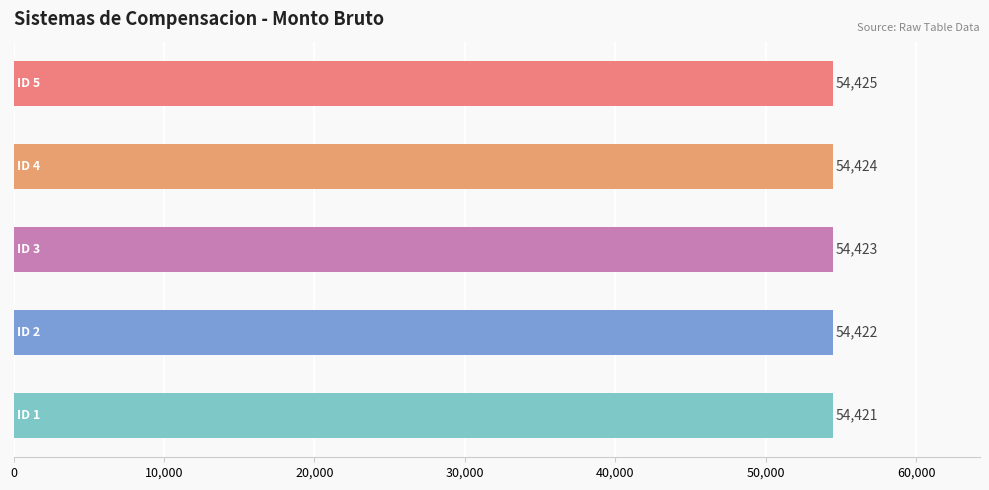

Reading bottom to top, extract all data points from this chart.

54421	54422	54423	54424	54425